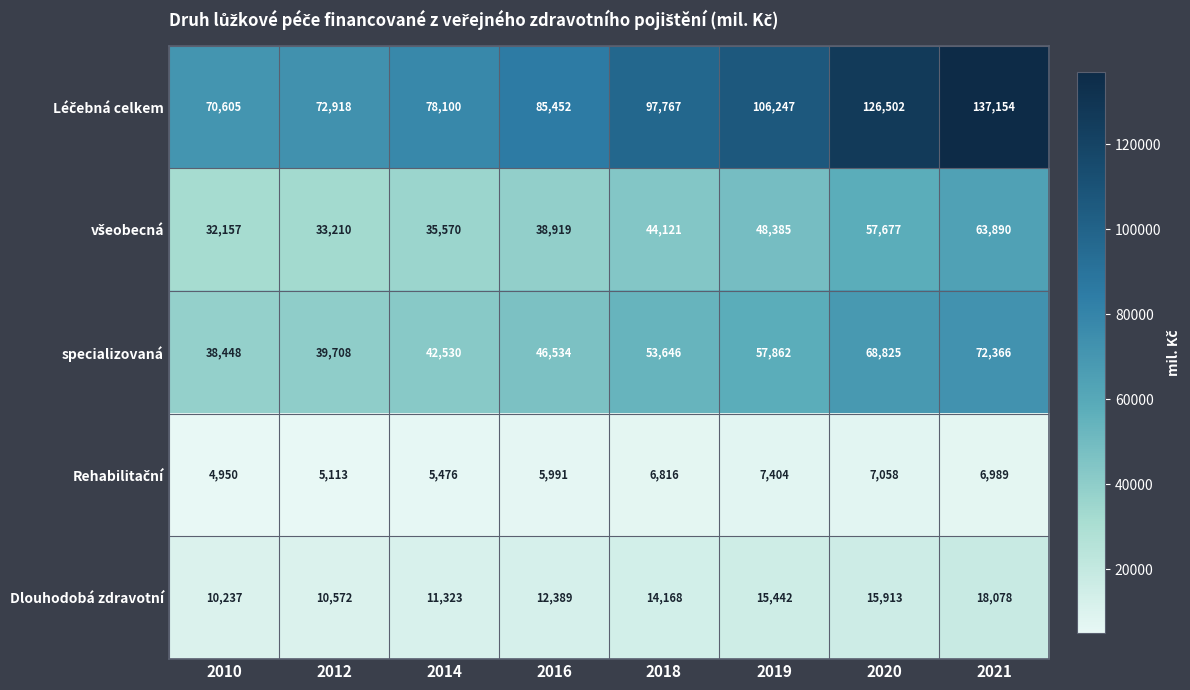

The Dlouhodobá zdravotní series shows 10572 at 2012. True or false?

True